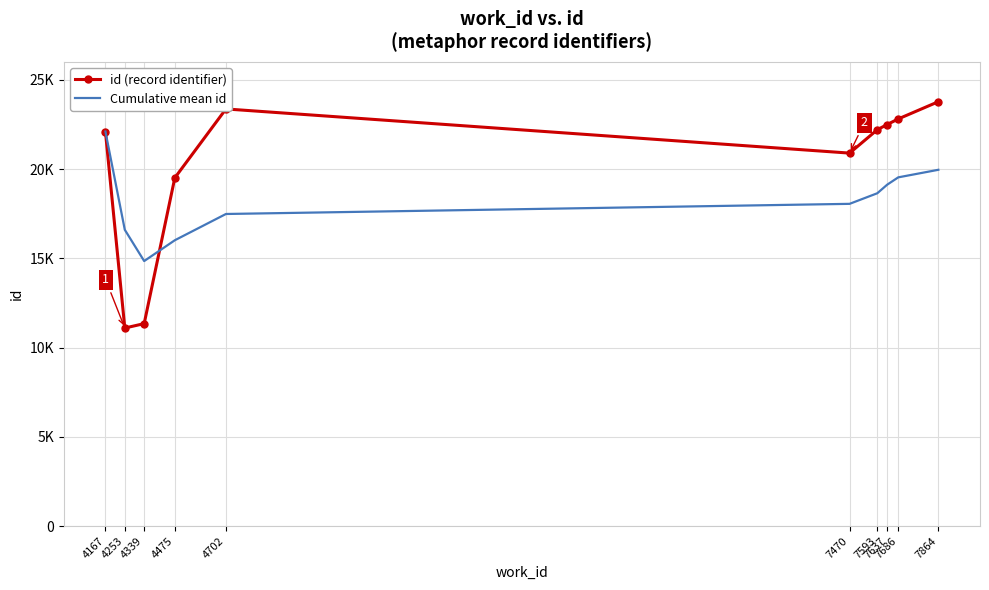

How many intersections are there between id (record identifier) and Cumulative mean id?

1